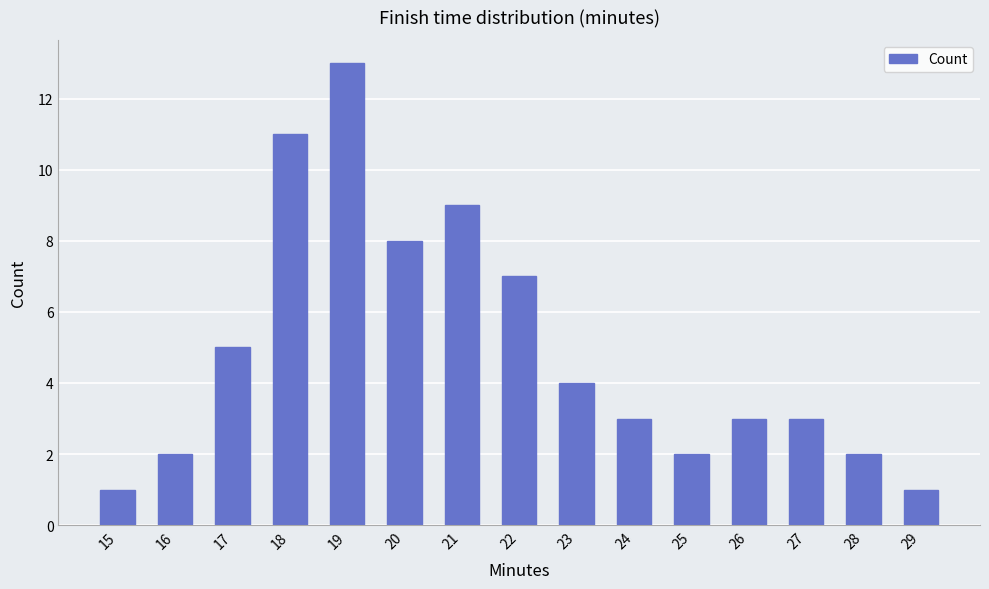

Which category has the highest value across all series?

19